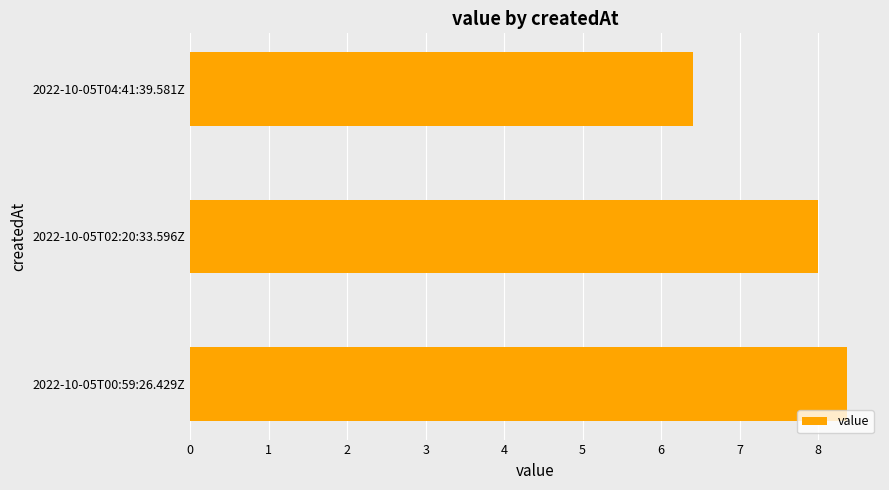

Reading bottom to top, what are all the values shown in this chart?

2022-10-05T00:59:26.429Z=8.4	2022-10-05T02:20:33.596Z=8.0	2022-10-05T04:41:39.581Z=6.4